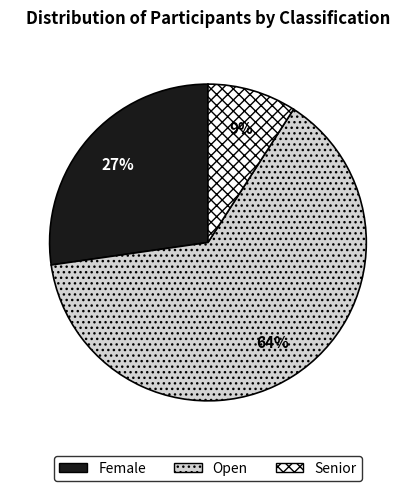

Does any single category account for the majority?

Yes